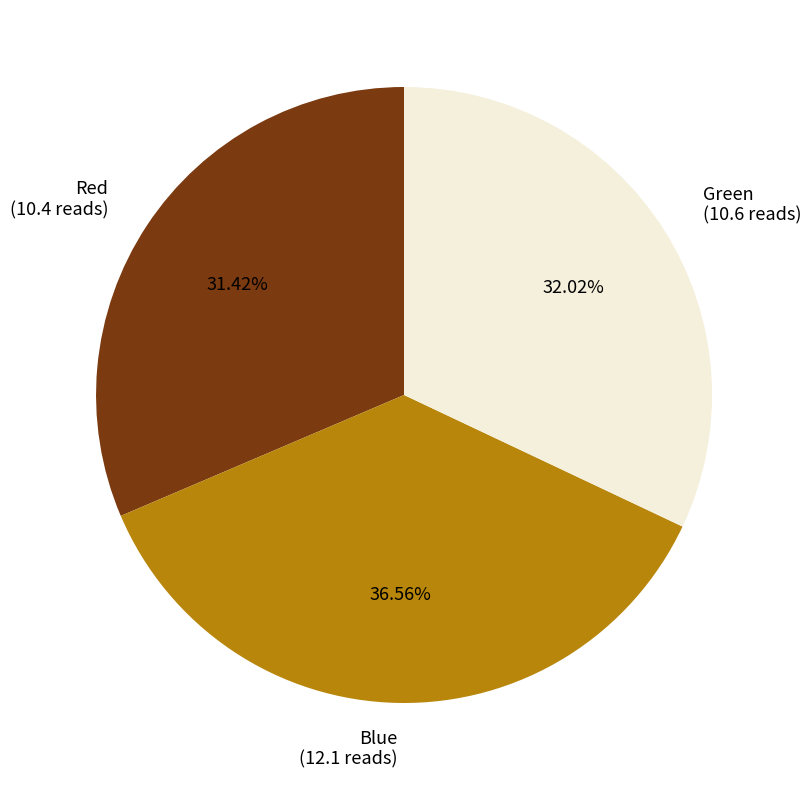

To the nearest percent, what percentage of the pie is Blue?

37%